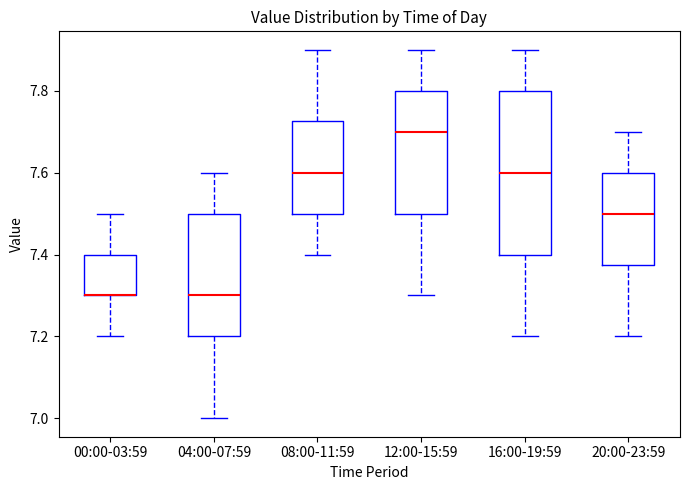

Where is the upper edge of the box for 12:00-15:59 on the y-axis? The values are not printed on the chart, so give them approximately, as read against the axis.

7.80